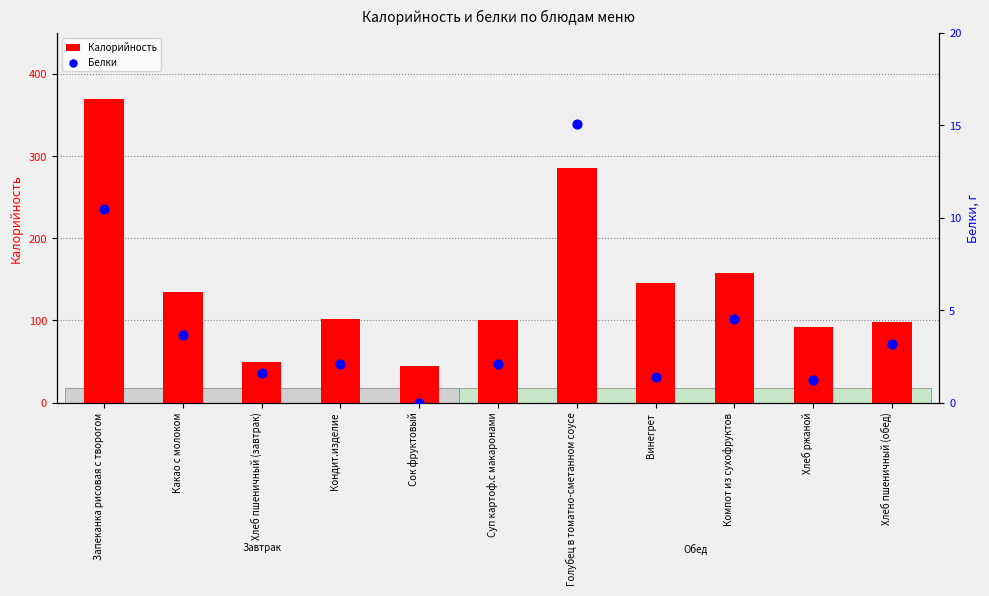

At how many categories does at least one series exceed 41?

11